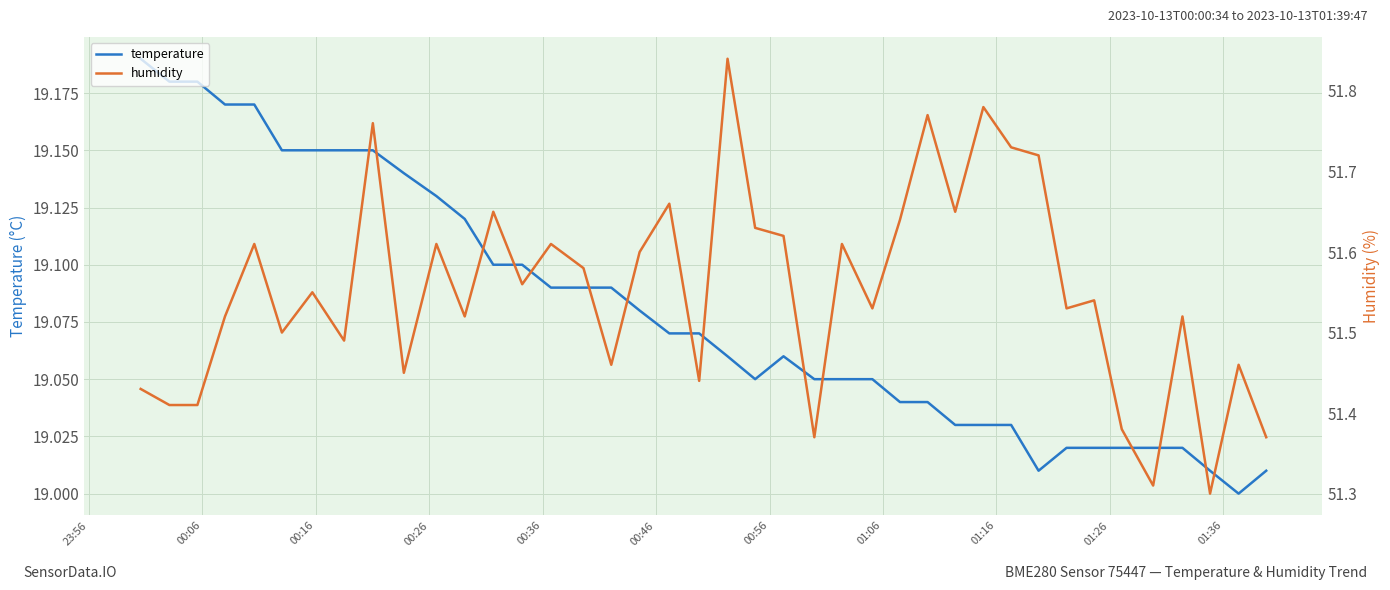

What is the difference between the maximum and second lowest values in the temperature series?

0.2